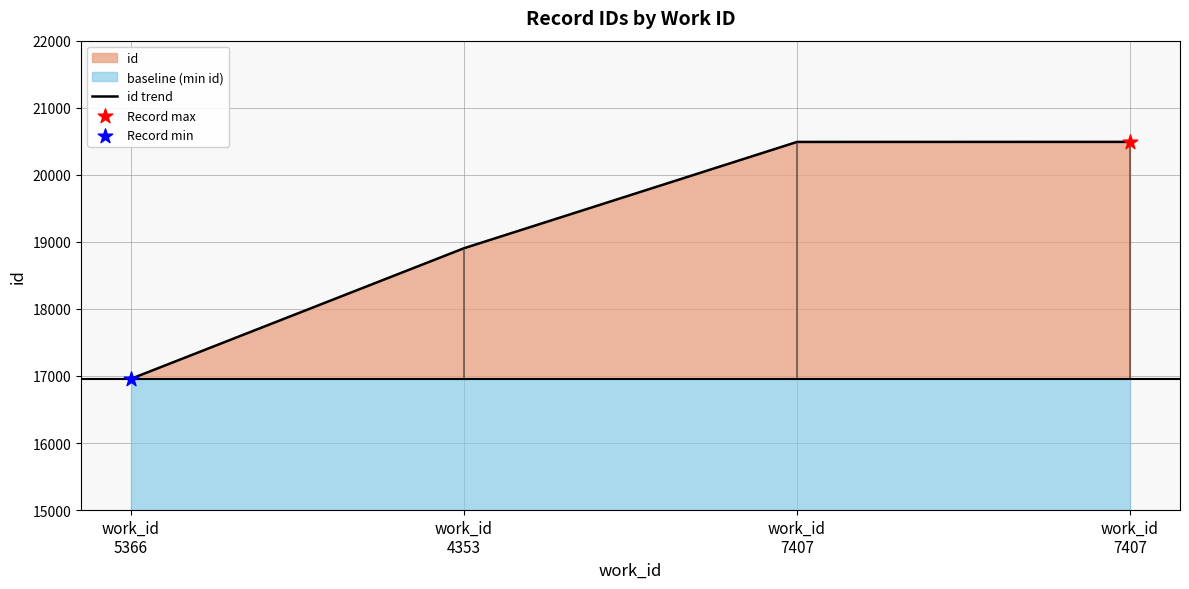

Approximately how many times larger is the value at work_id
7407 compared to work_id
5366?

1.2